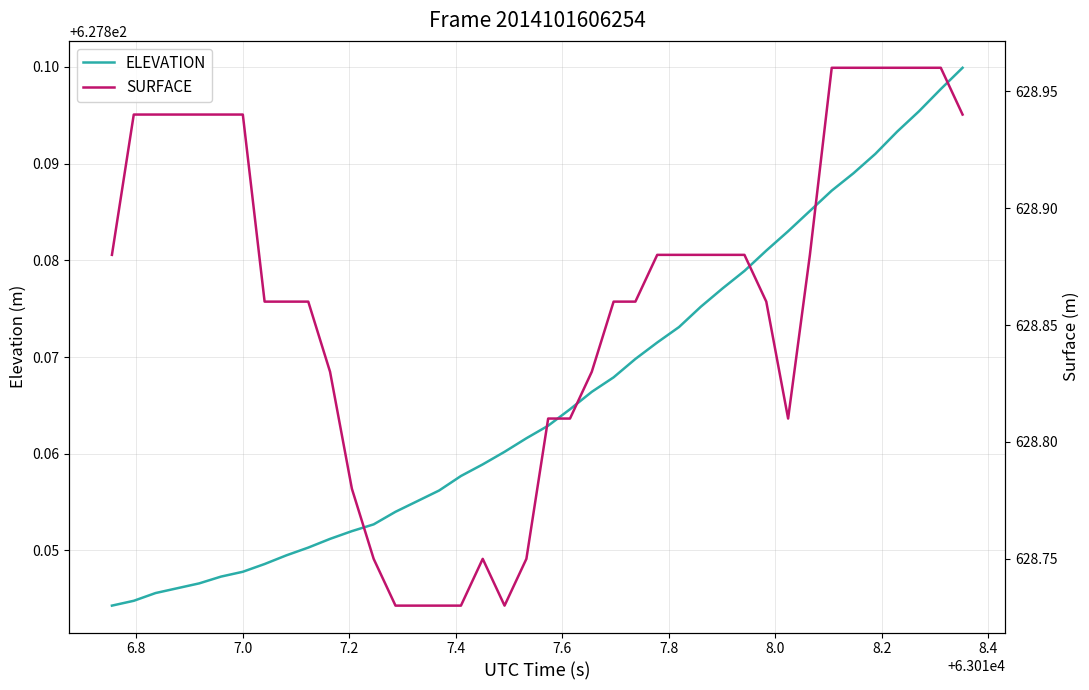

Which series has the largest total across all categories?

SURFACE